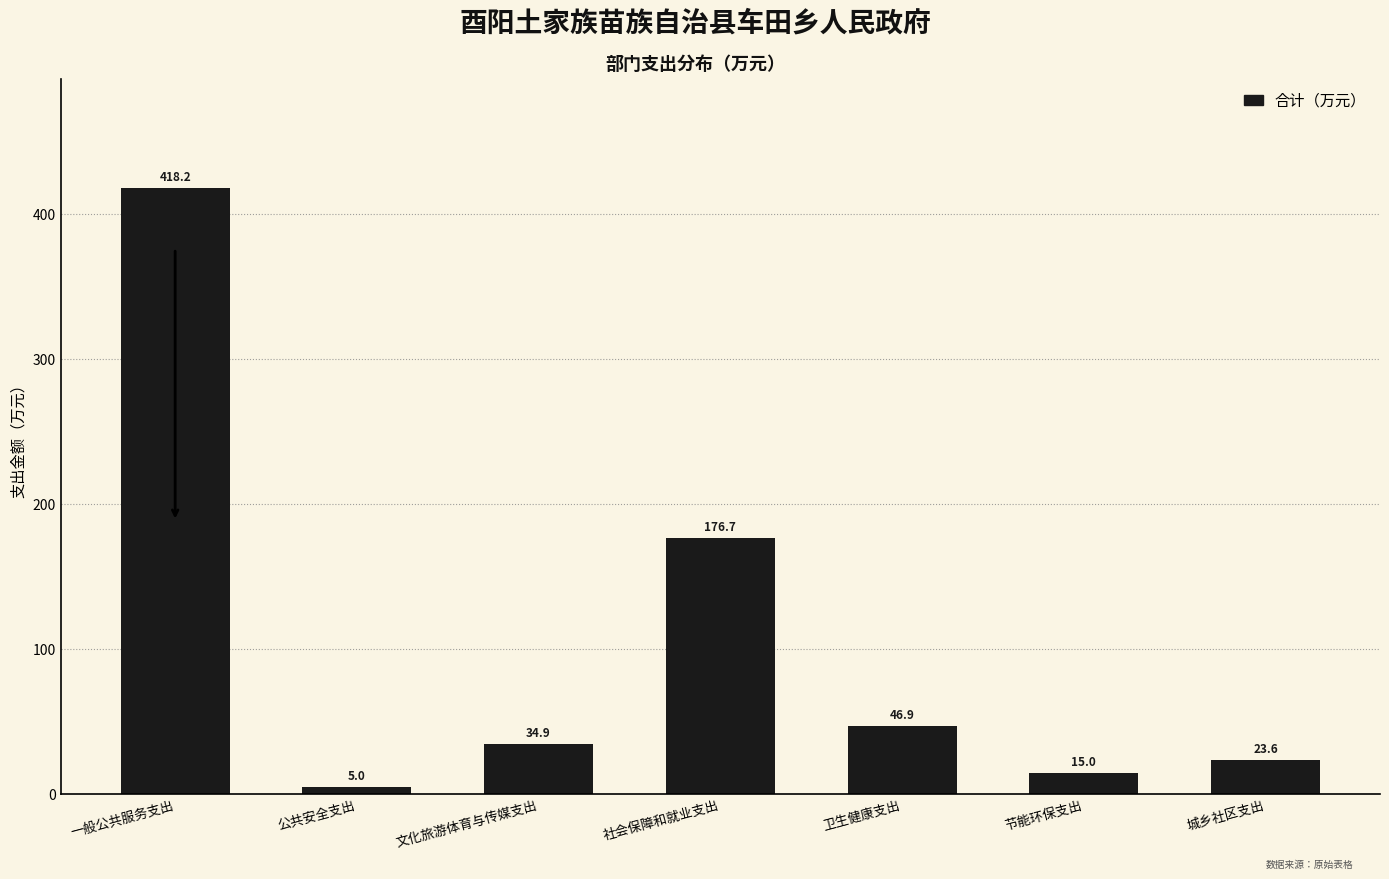

Reading left to right, transcribe all the data shown in this chart.

418.2	5.0	34.9	176.7	46.9	15.0	23.6